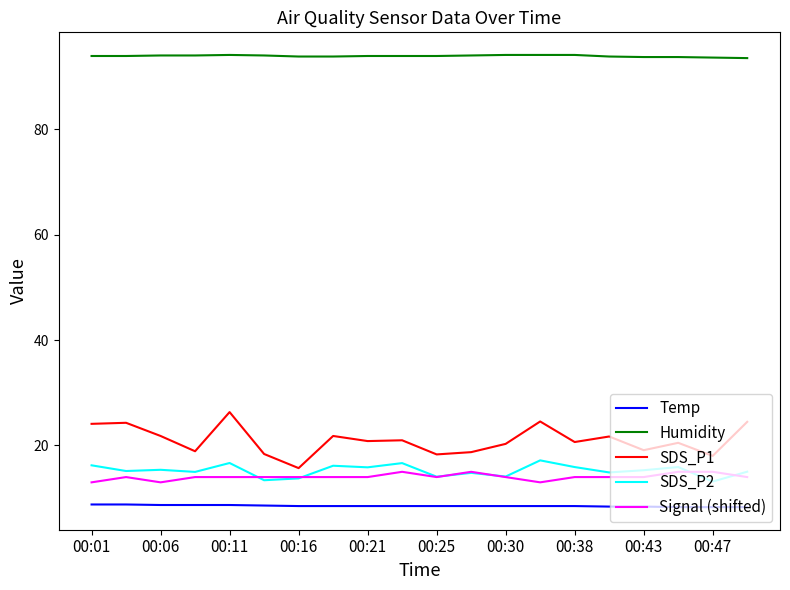

True or false: SDS_P1 and Temp cross at least once.

False